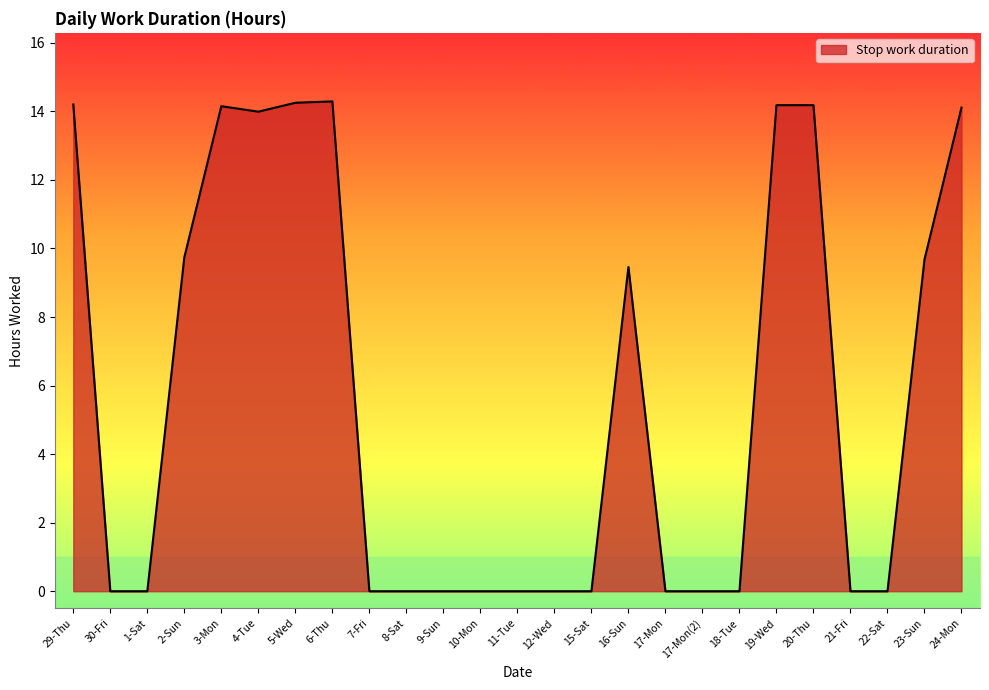

What is the change in value from 15-Sat to 19-Wed?

+14.2